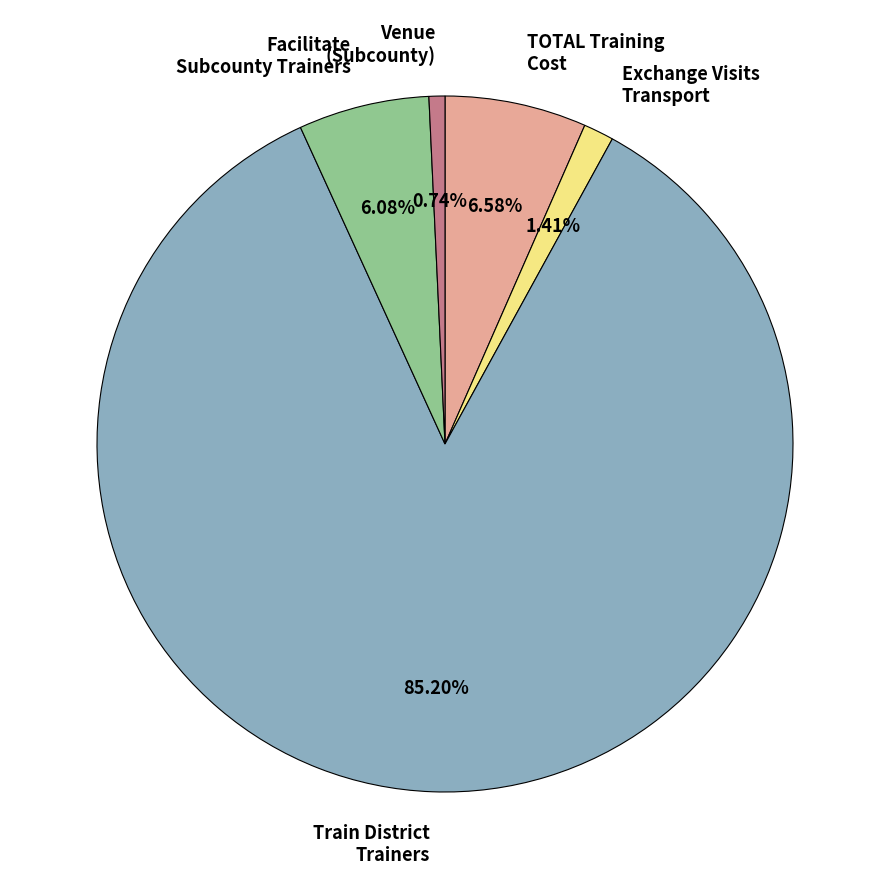

What is the majority slice?

Train District Trainers